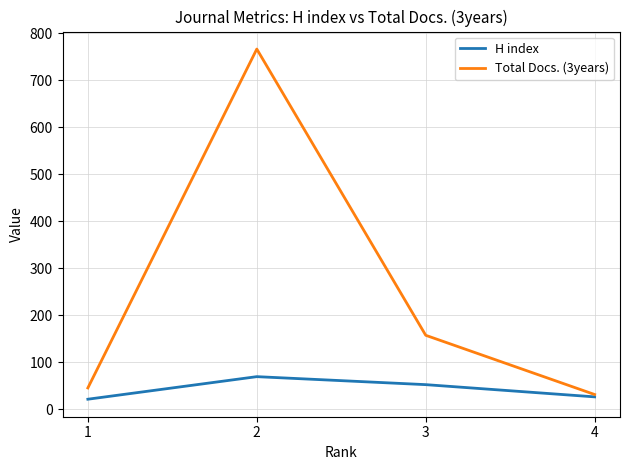

How many values in the H index series are below 52?

2